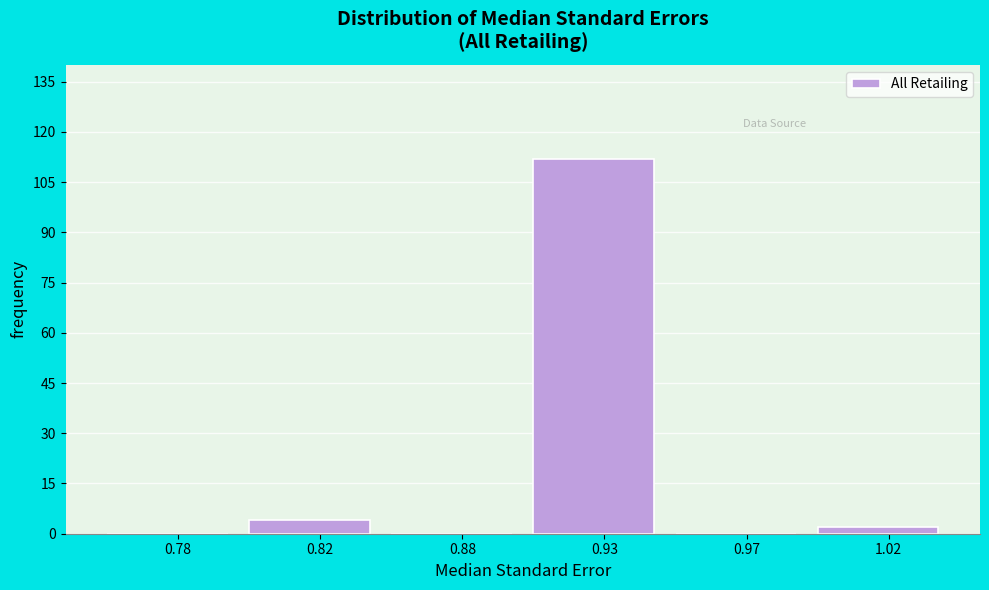

Reading right to left, extract all data points from this chart.

1.02=2	0.97=0	0.93=112	0.88=0	0.82=4	0.78=0